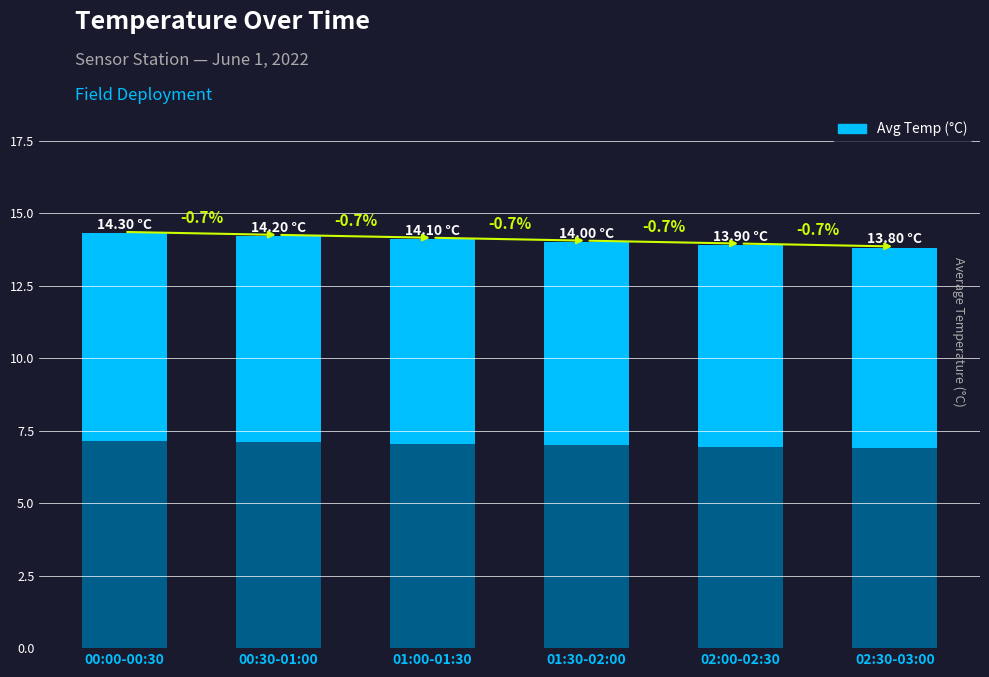

What is the sum of the values at 01:30-02:00 and 02:30-03:00?

27.8